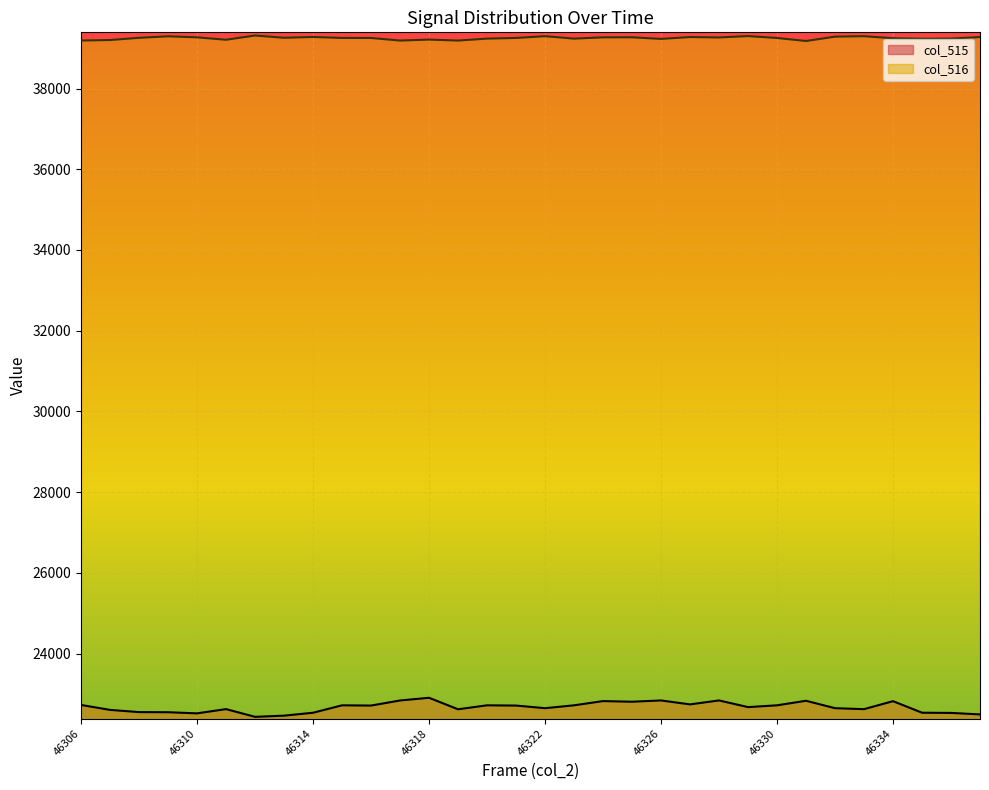

Which series changed the most between 46309 and 46323?

col_515